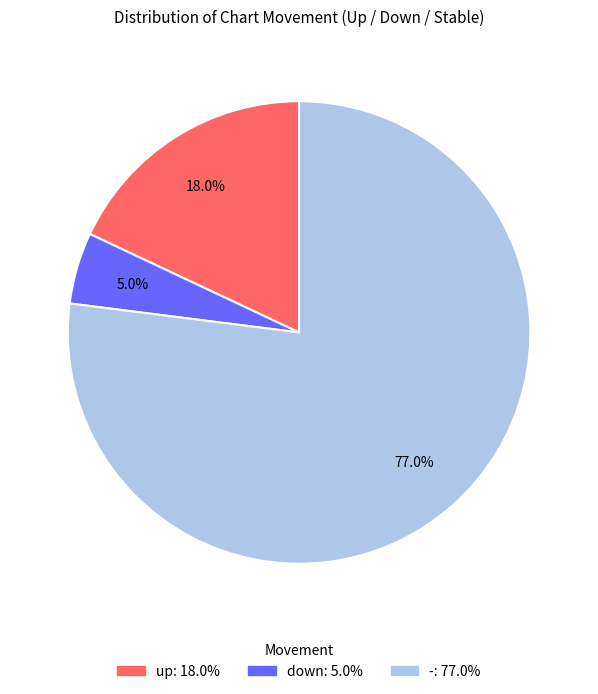

What percentage is the - slice, to the nearest percent?

77%